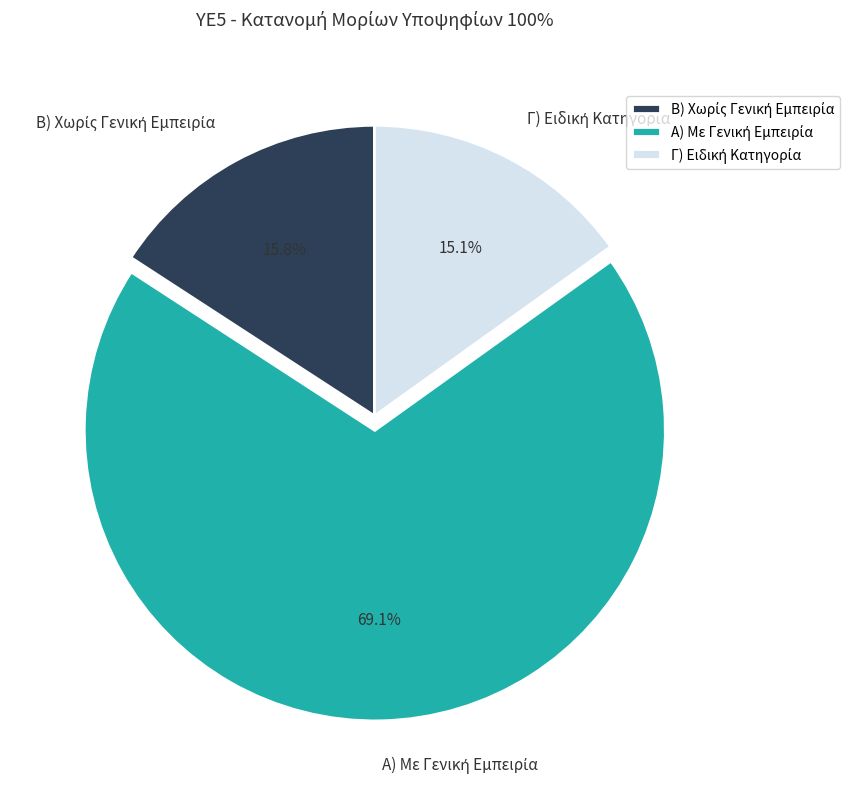

Is there any slice that represents more than half of the pie?

Yes